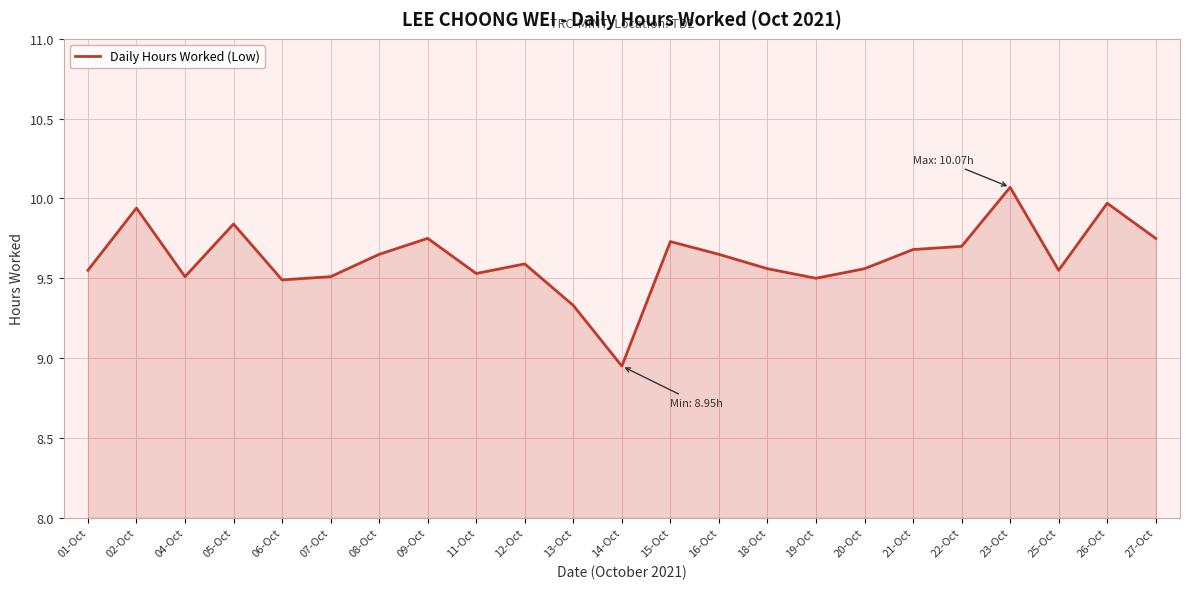

Is it true that the value at 20-Oct is 2.6?

False